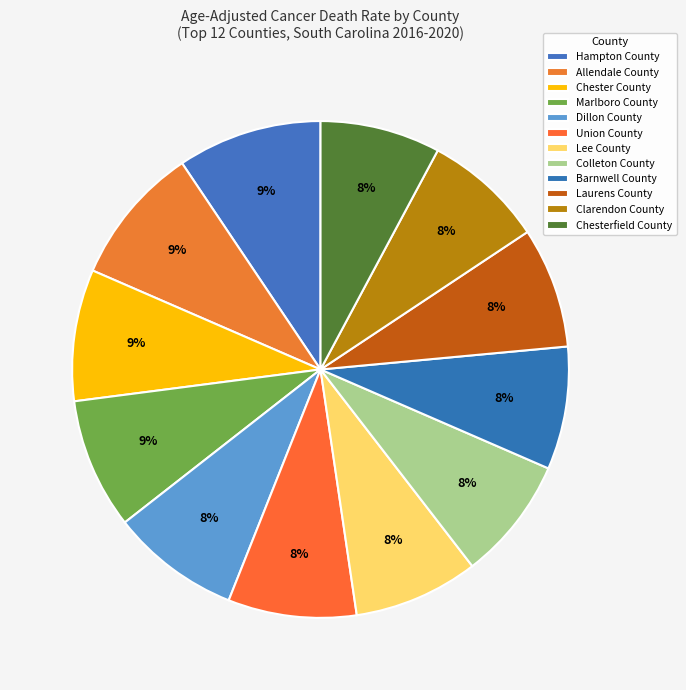

Is there any slice that represents more than half of the pie?

No